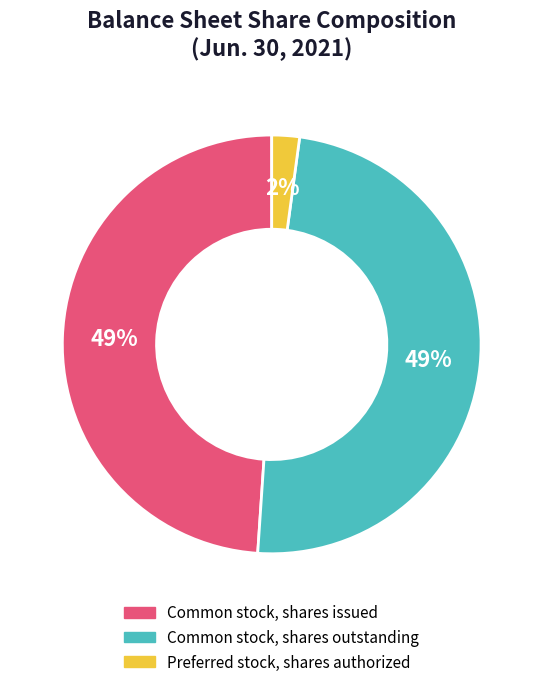

To the nearest percent, what is the difference between the largest and smallest slice percentages?

47%